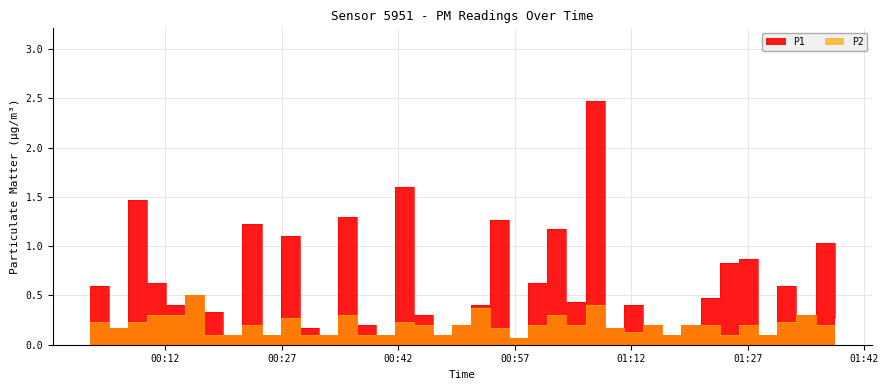

True or false: P2 and P1 cross at least once.

False